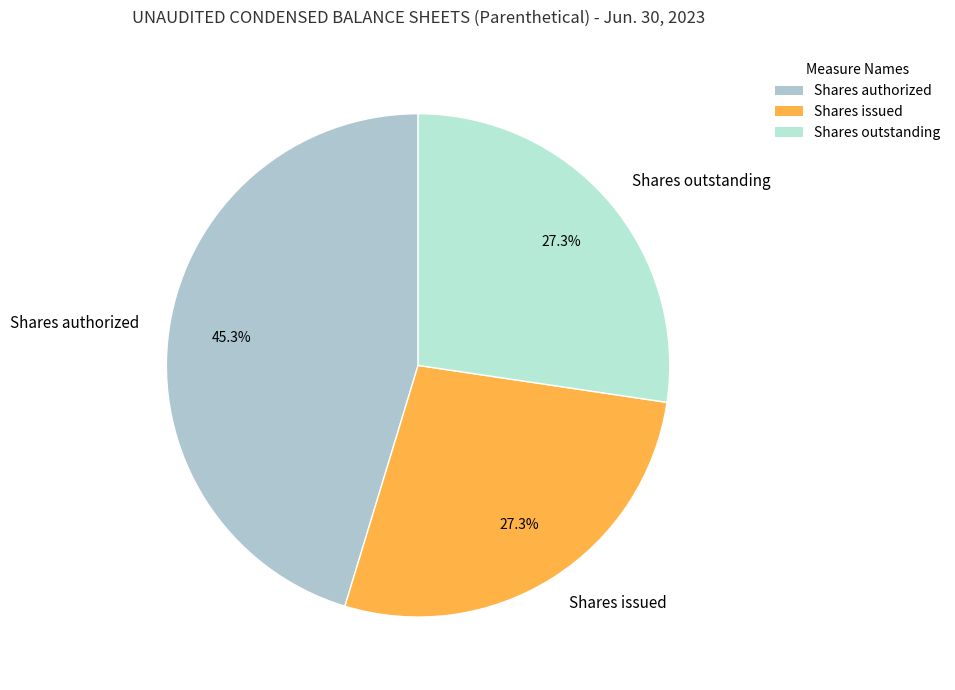

What percentage is the Shares issued slice, to the nearest percent?

27%